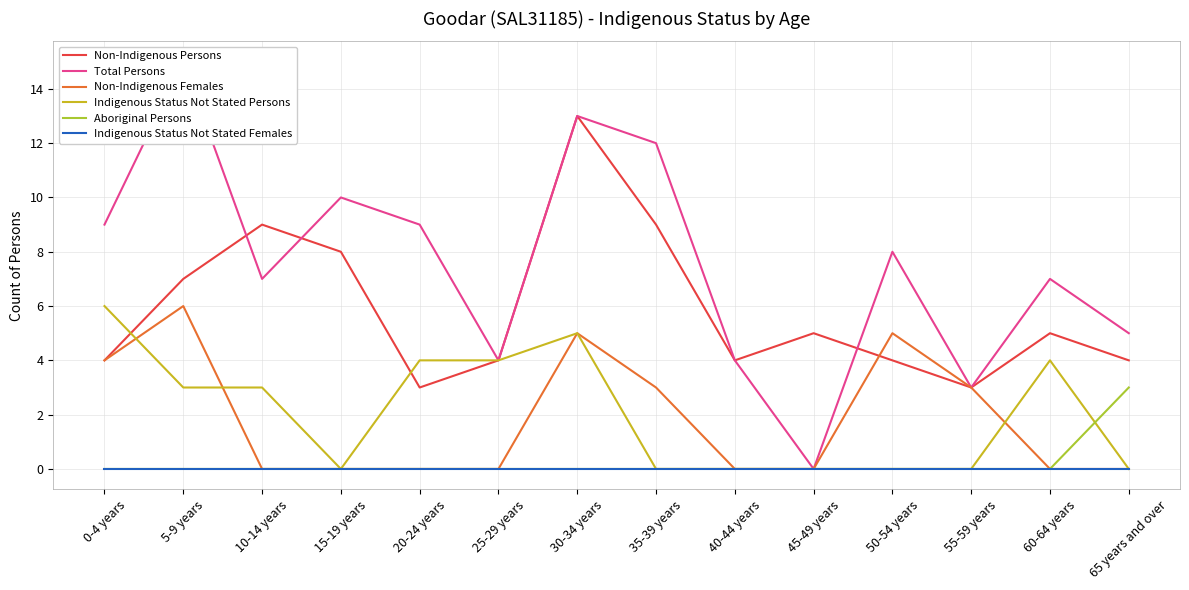

What position from the right is 10-14 years?

12